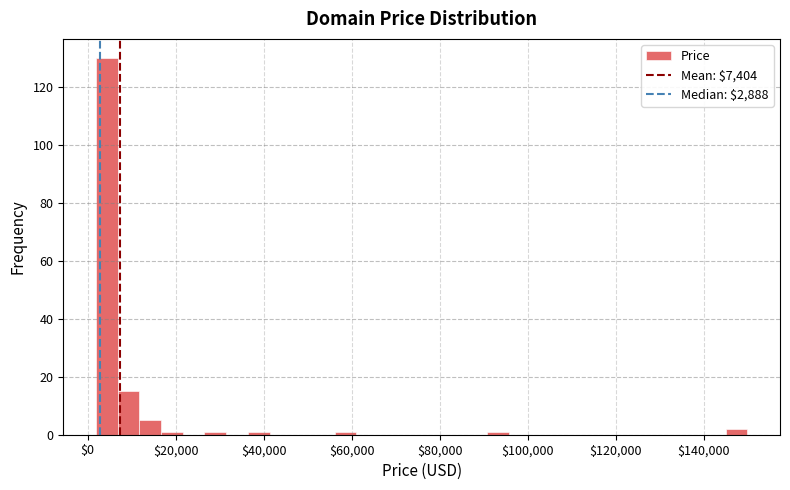

Around what value on the x-axis is the tallest bar? Give the approximate position of its centre, as read against the axis.

4000